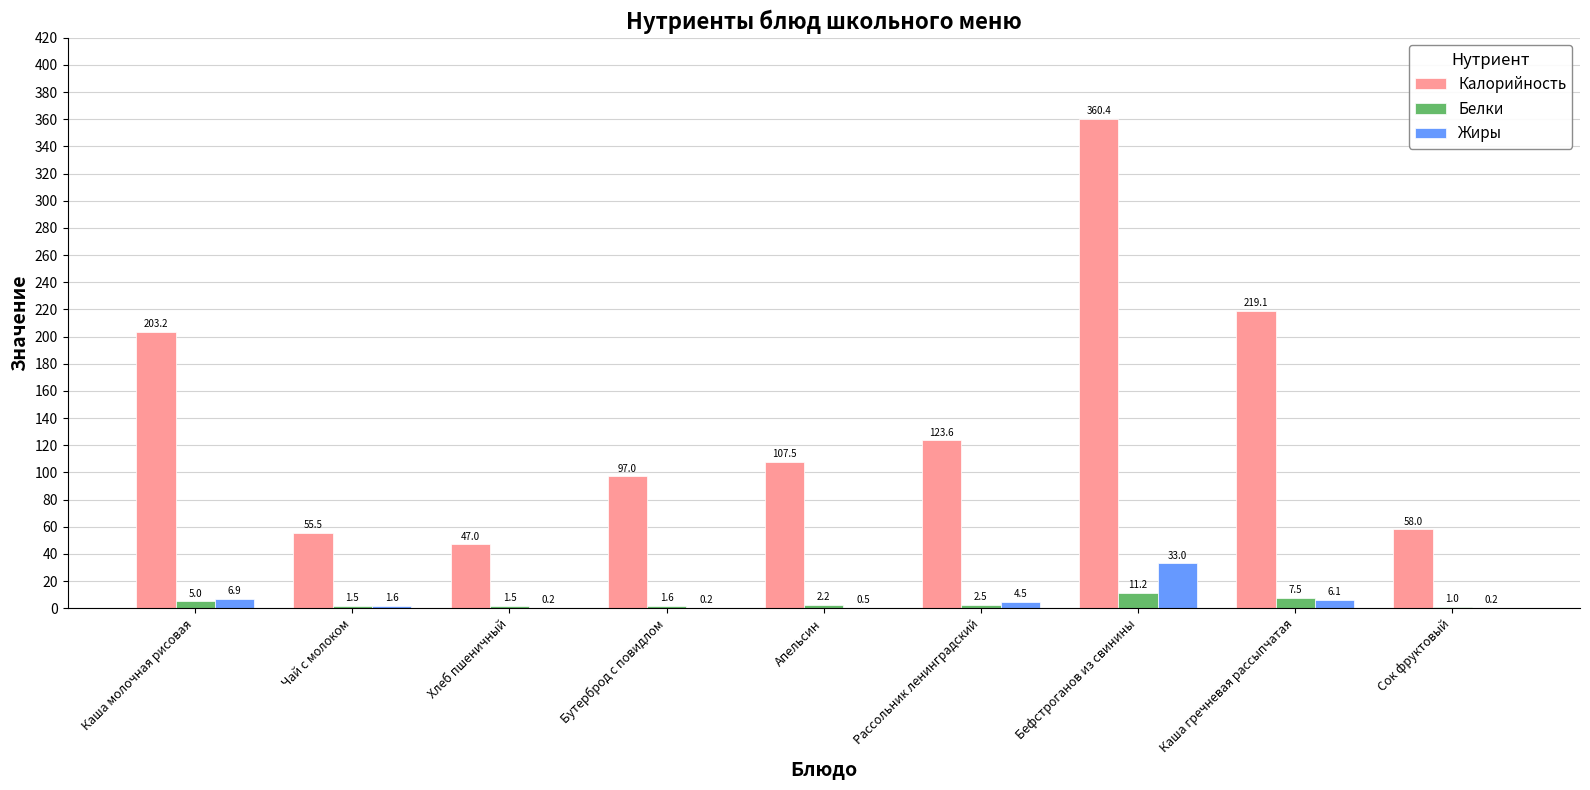

The Белки series shows 7.5 at Каша гречневая рассыпчатая. True or false?

True